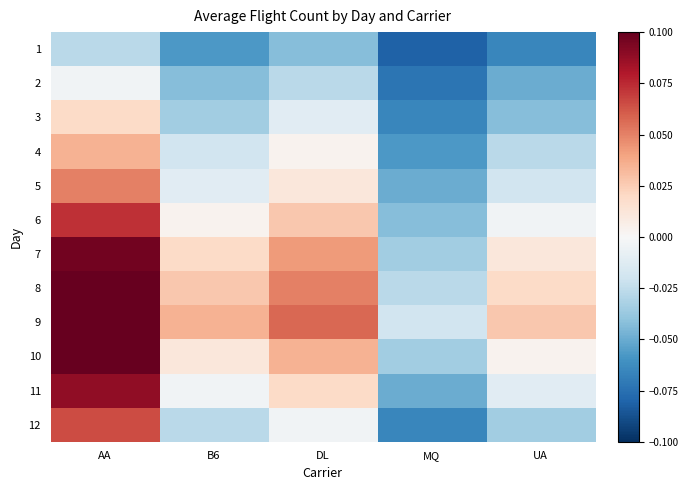

At AA, list the series in order from smallest to largest.

1, 2, 3, 4, 5, 12, 6, 11, 7, 10, 8, 9